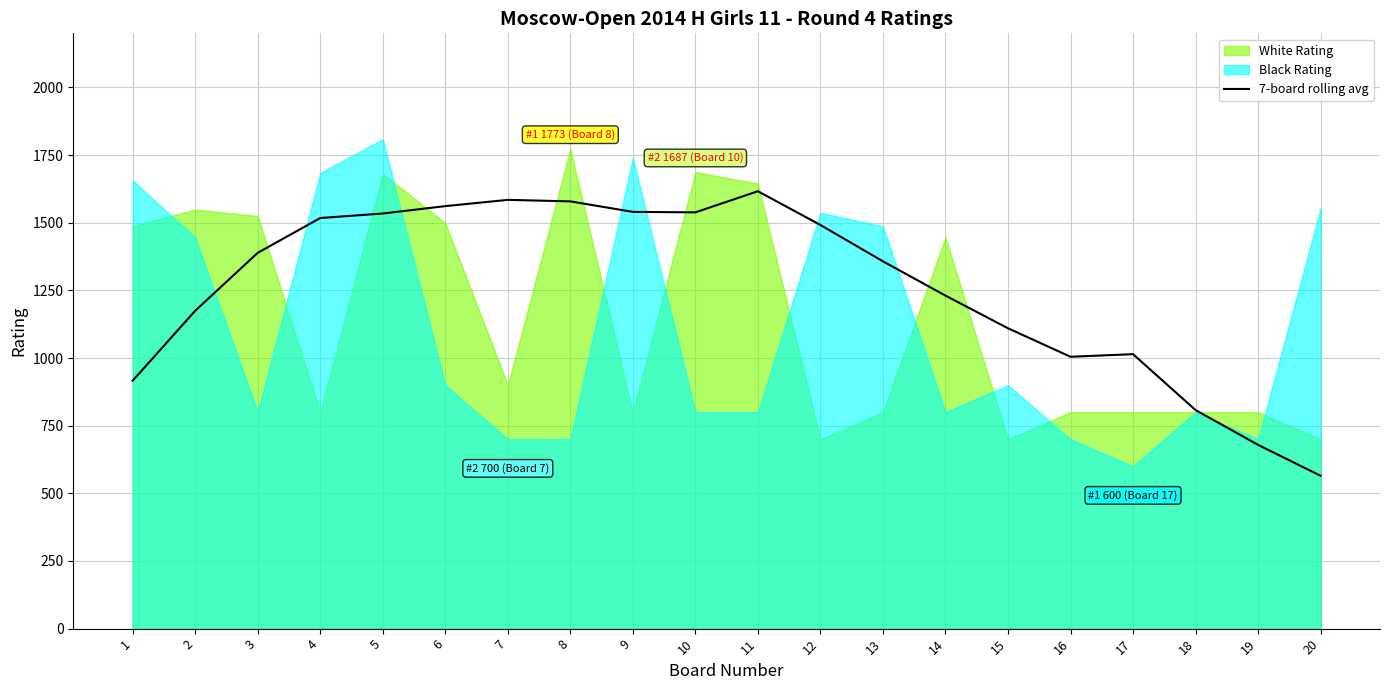

Read the value at 13.

1357.4